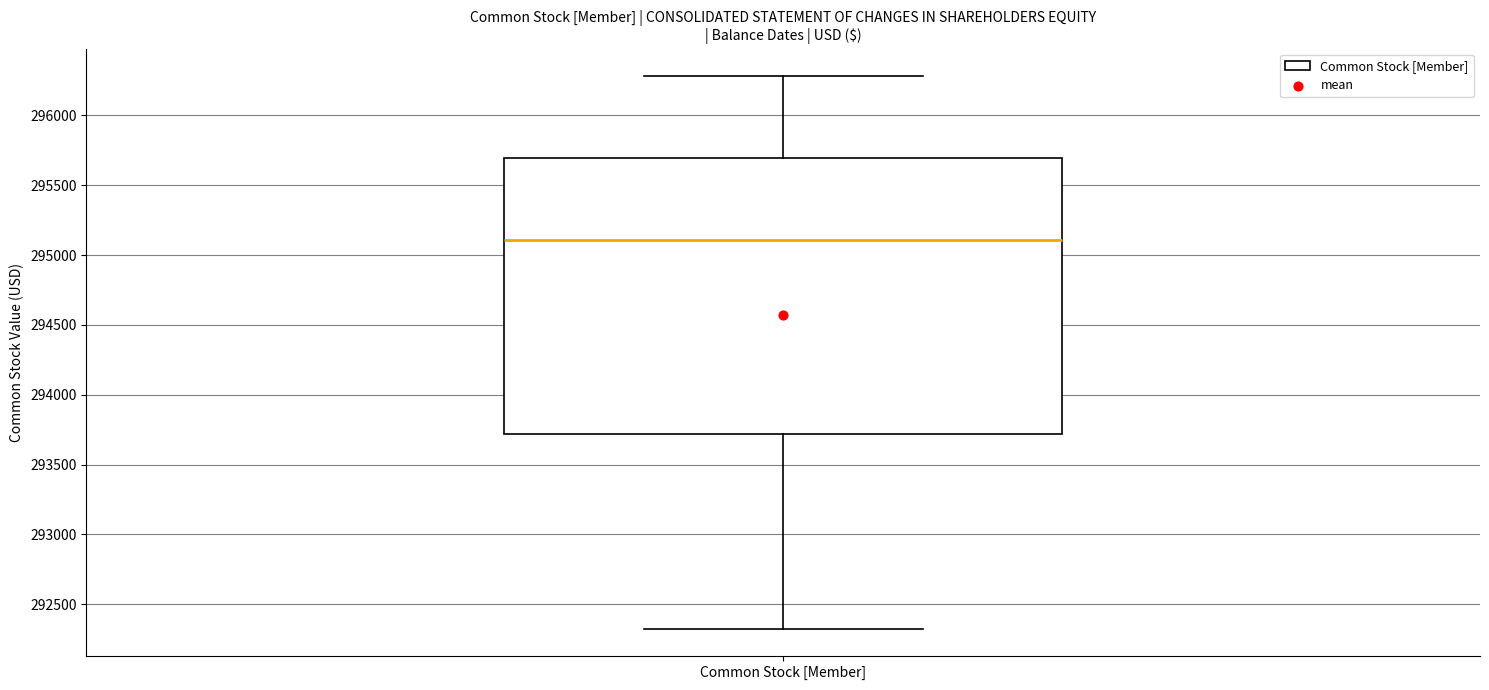

Transcribe this box plot: give where the median line is, the range the box spans, and where the two whiskers end, as read against the y-axis. The values are not printed on the chart, so give them approximately, as read against the axis.

median 295100, box 293700 to 295700, whiskers 292350 to 296300